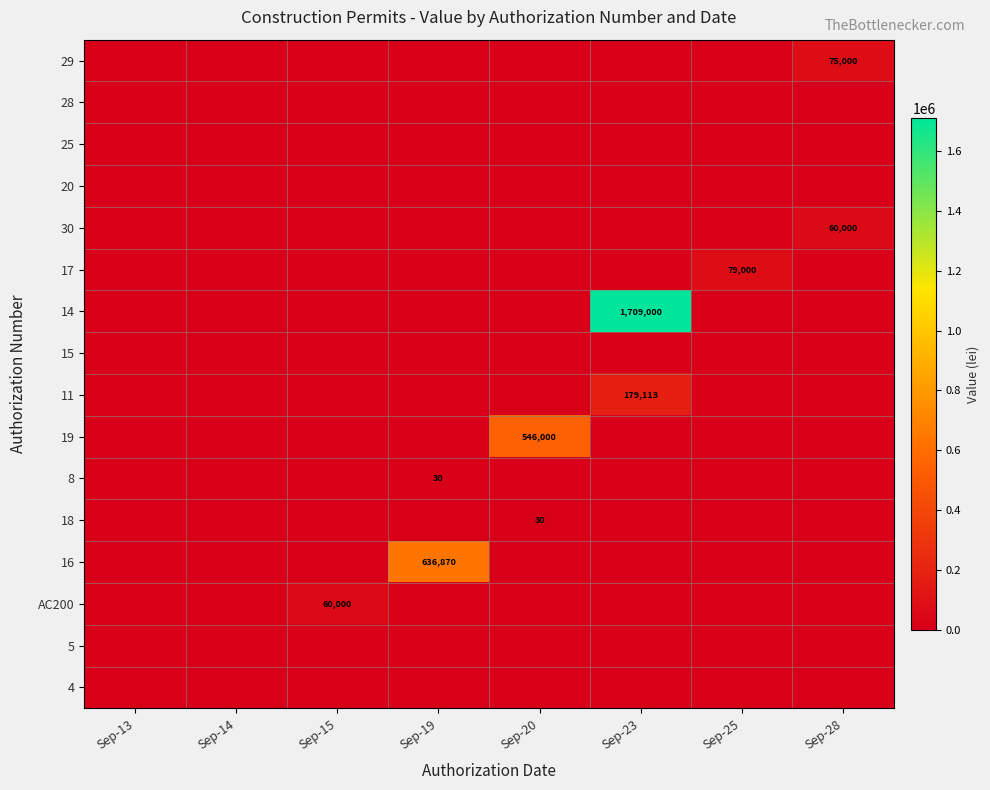

At which category is the sum across all series the highest?

Sep-23